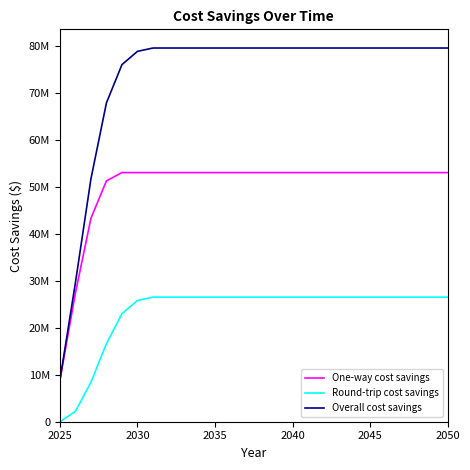

What are all the series names shown in the legend?

One-way cost savings, Round-trip cost savings, Overall cost savings